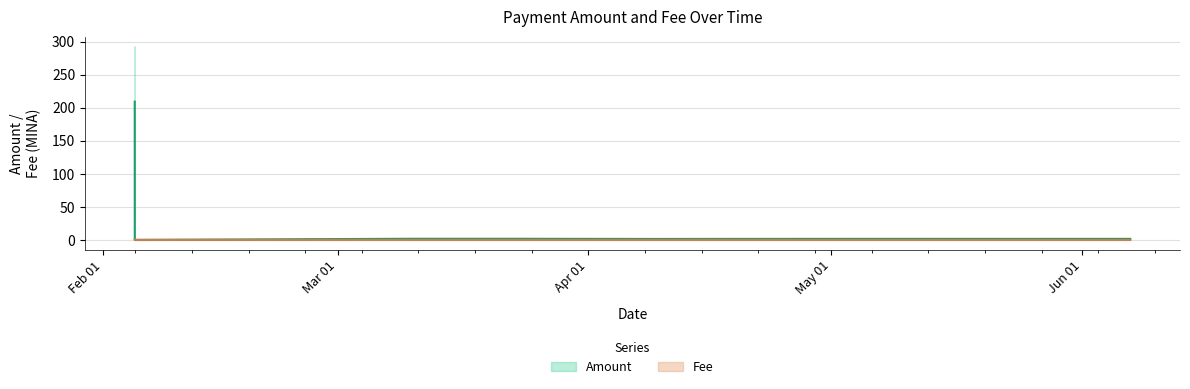

Where is Fee nearest to the value 0?

2024-03-10 05:00:00